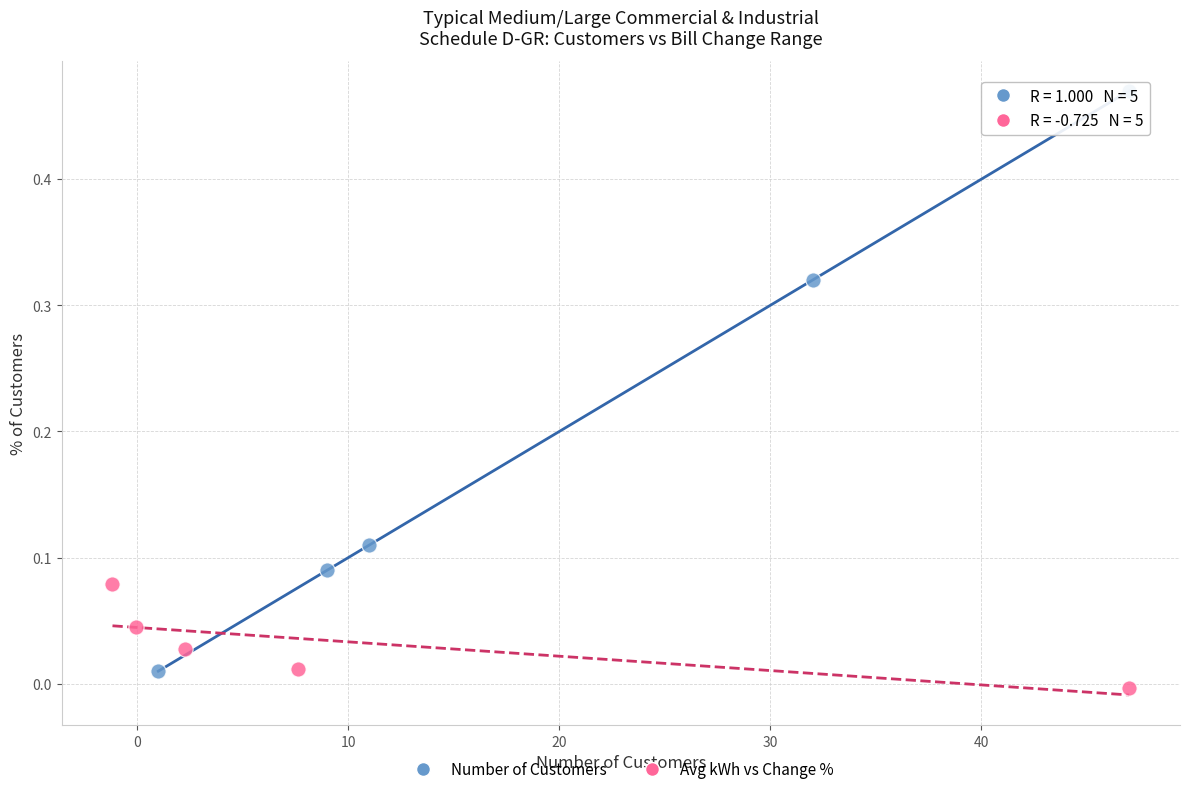

Which series has the largest Y range (max minus min)?

Number of Customers